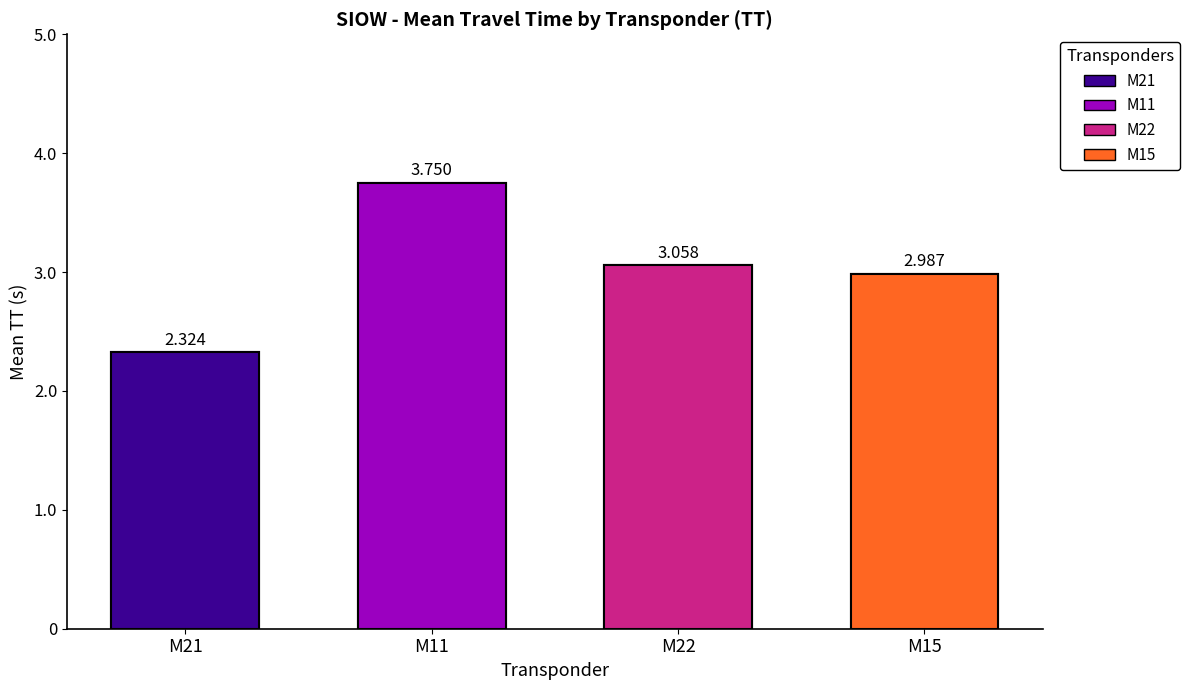

Is the value of M11 at M15 greater than the value of M22 at M11?

Yes